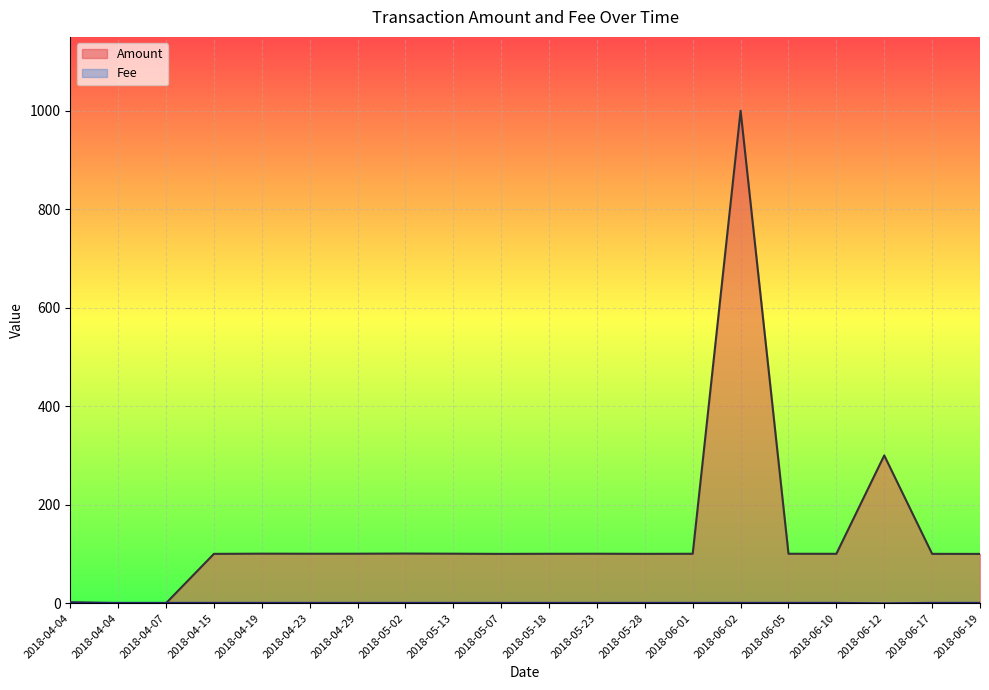

How many interior local valleys does the Amount series have?

4